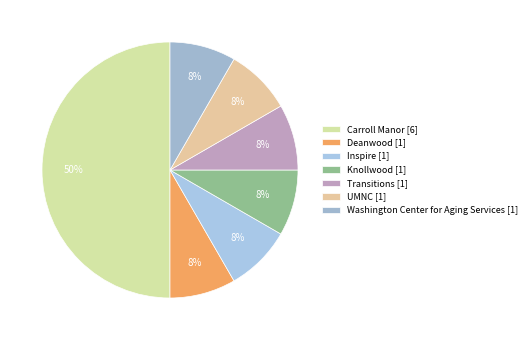

To the nearest percent, what percentage of the pie is Deanwood?

8%